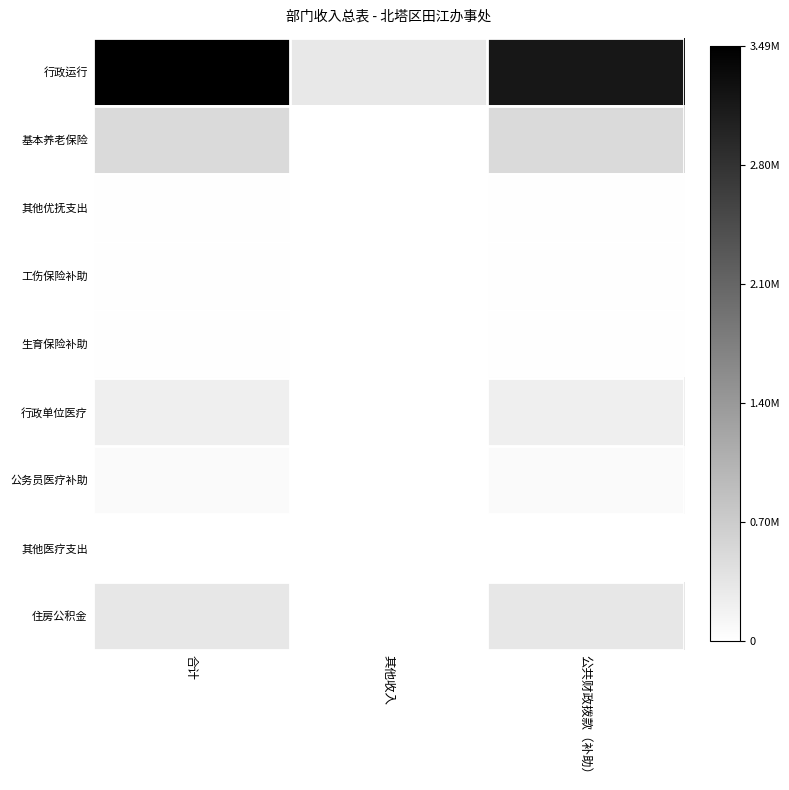

List the series in order of their peak value, lowest first.

其他医疗支出, 生育保险补助, 工伤保险补助, 其他优抚支出, 公务员医疗补助, 行政单位医疗, 住房公积金, 基本养老保险, 行政运行